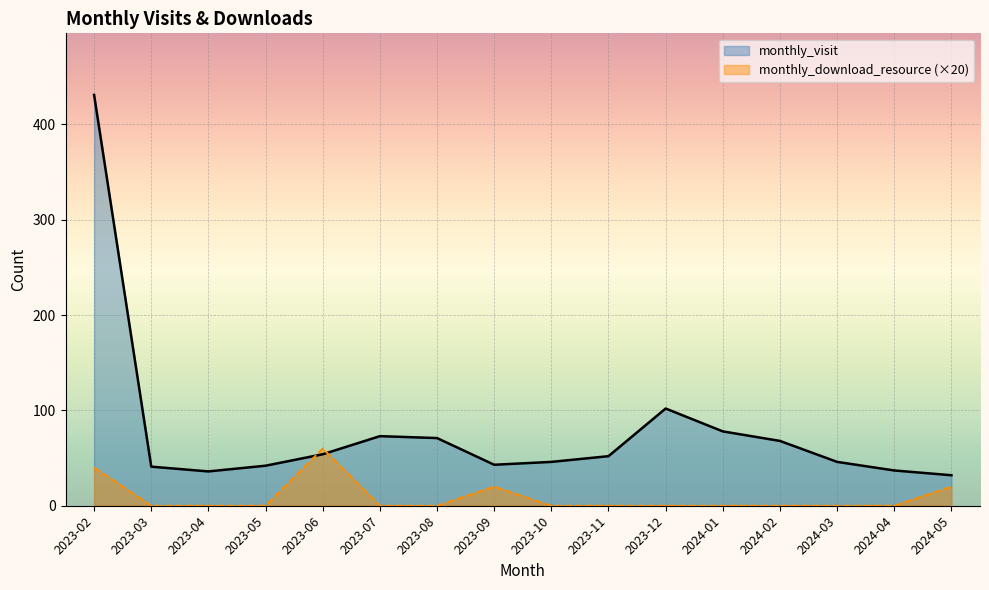

Read the monthly_visit value at 2024-05.

32